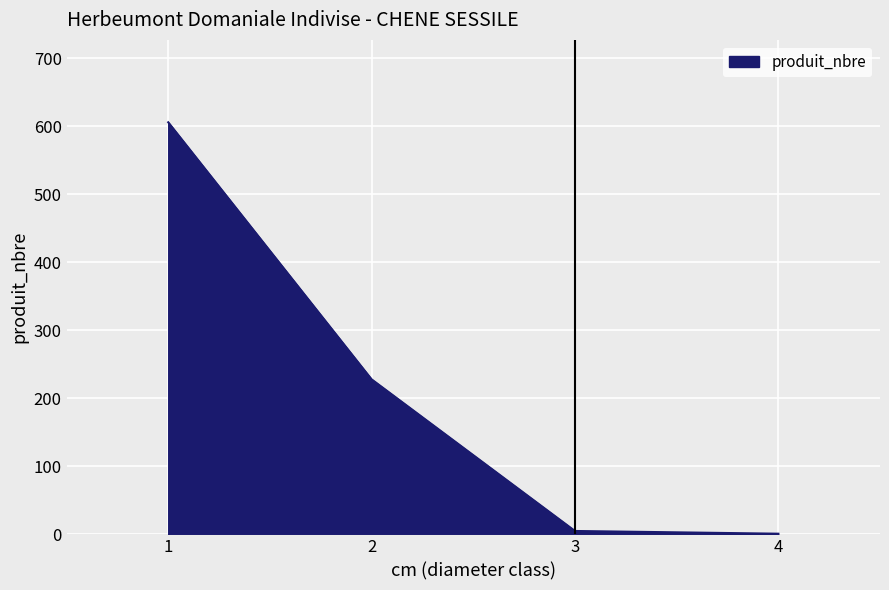

What is the difference between the maximum and minimum values?

605